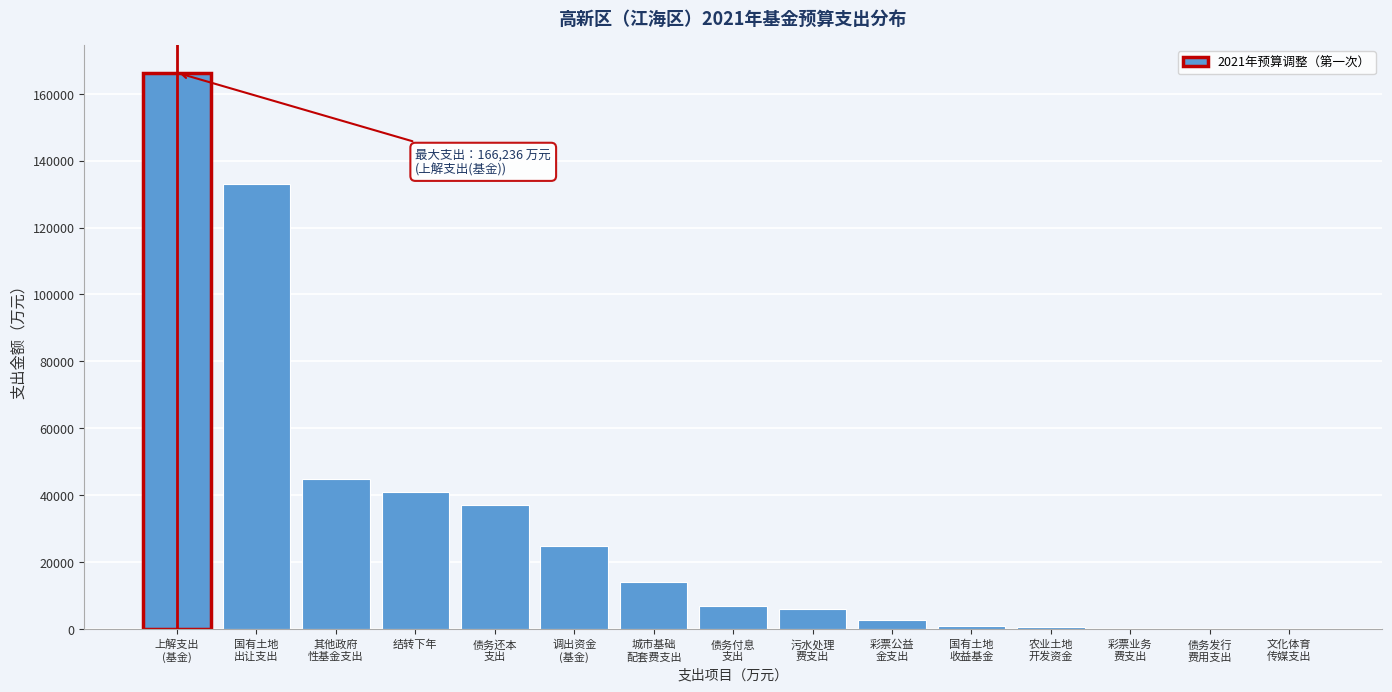

What is the sum of all values?

478858